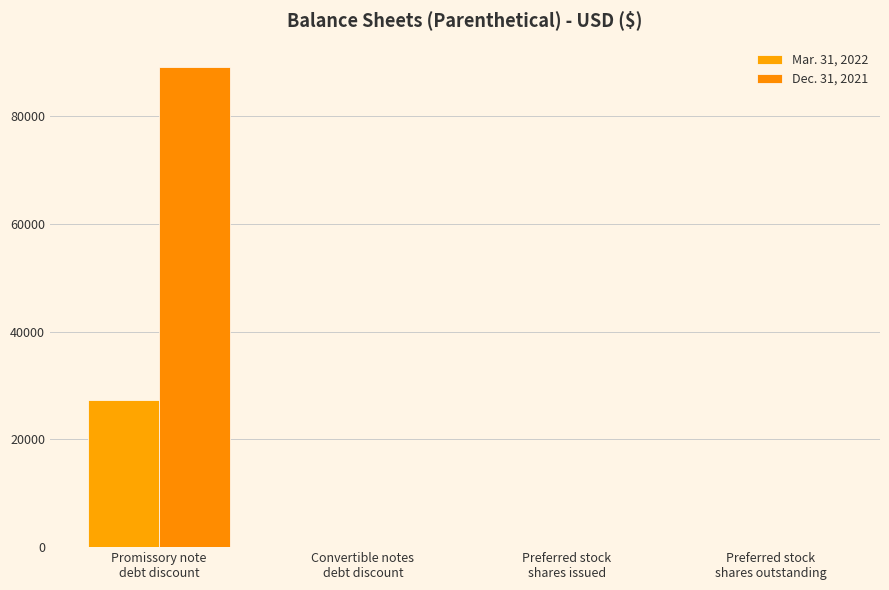

What is the average value of the Mar. 31, 2022 series?

6875